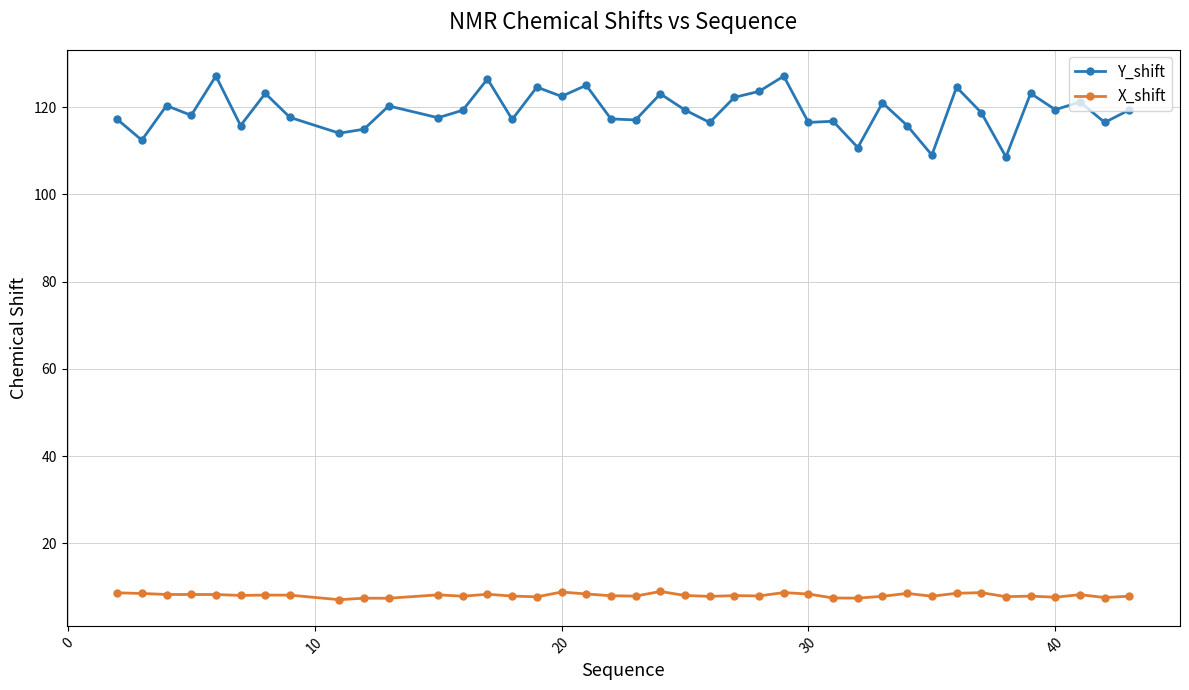

List the series in order of their overall mean, lowest first.

X_shift, Y_shift